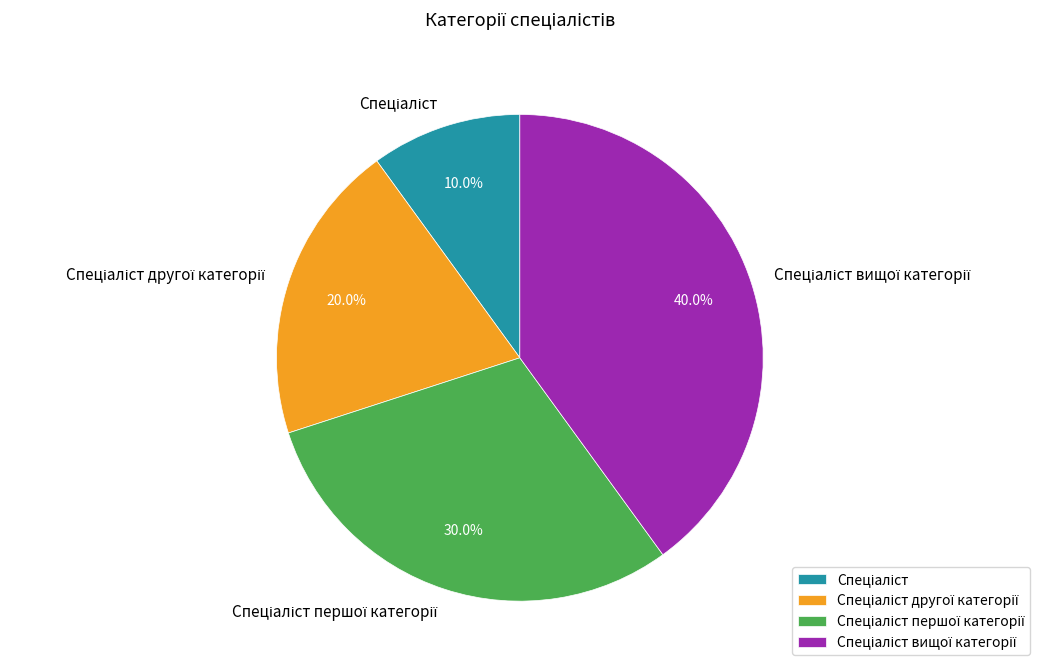

Is there any slice that represents more than half of the pie?

No